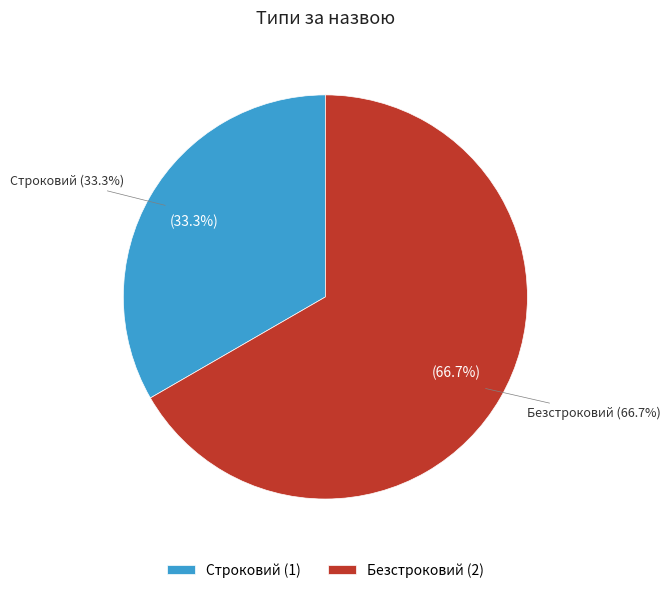

How many slices are in this pie chart?

2